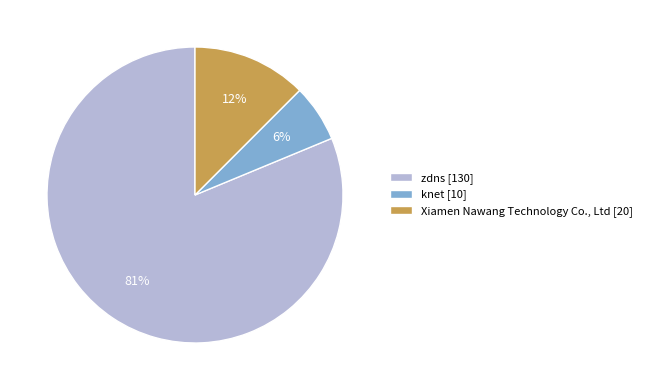

What is the majority slice?

zdns